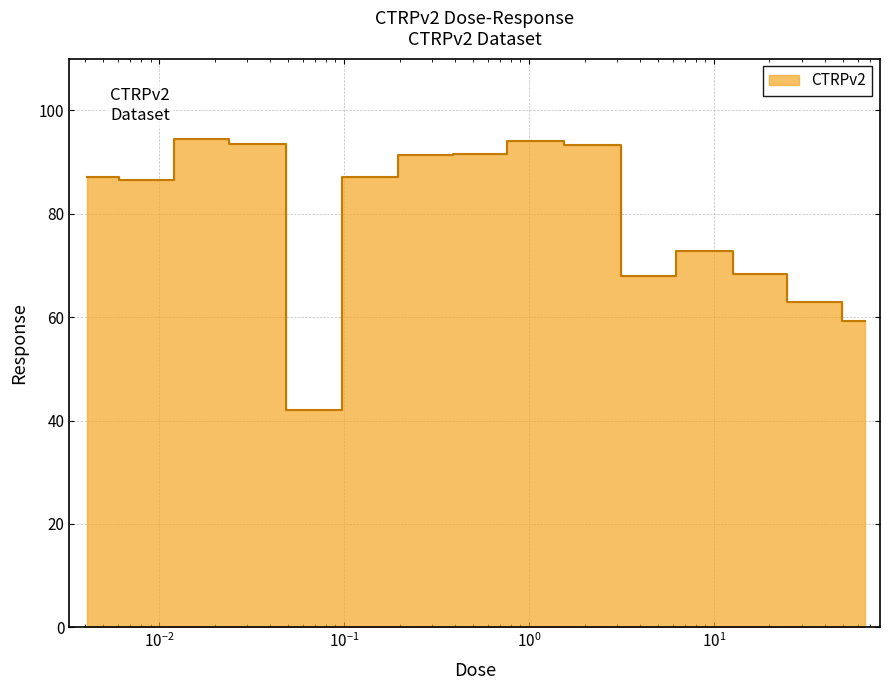

What is the sum of all values?

1191.8